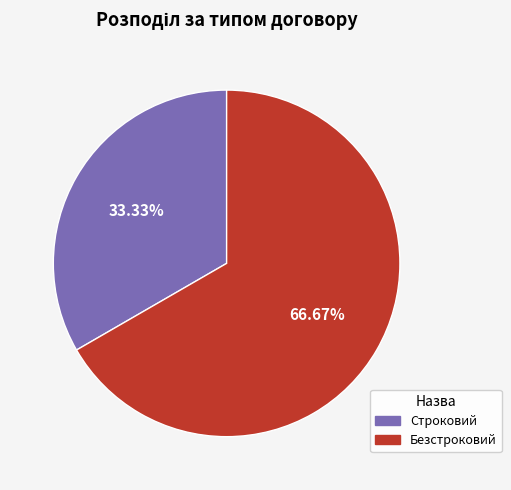

What percentage is the Безстроковий slice, to the nearest percent?

67%